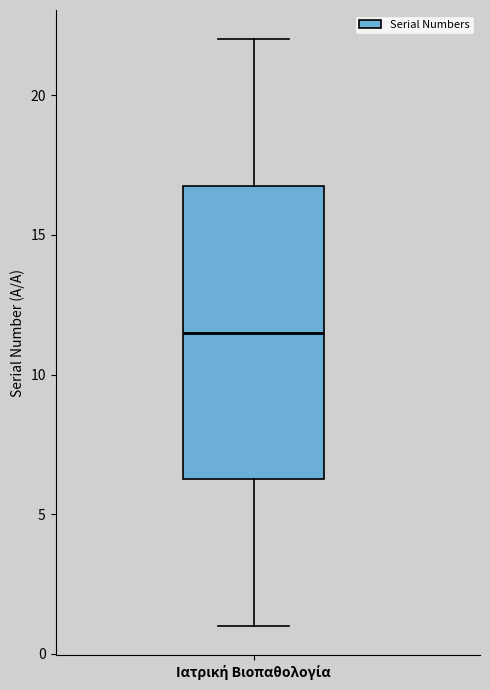

Transcribe this box plot: give where the median line is, the range the box spans, and where the two whiskers end, as read against the y-axis. The values are not printed on the chart, so give them approximately, as read against the axis.

median 11.5, box 6.5 to 17.0, whiskers 1.0 to 22.0